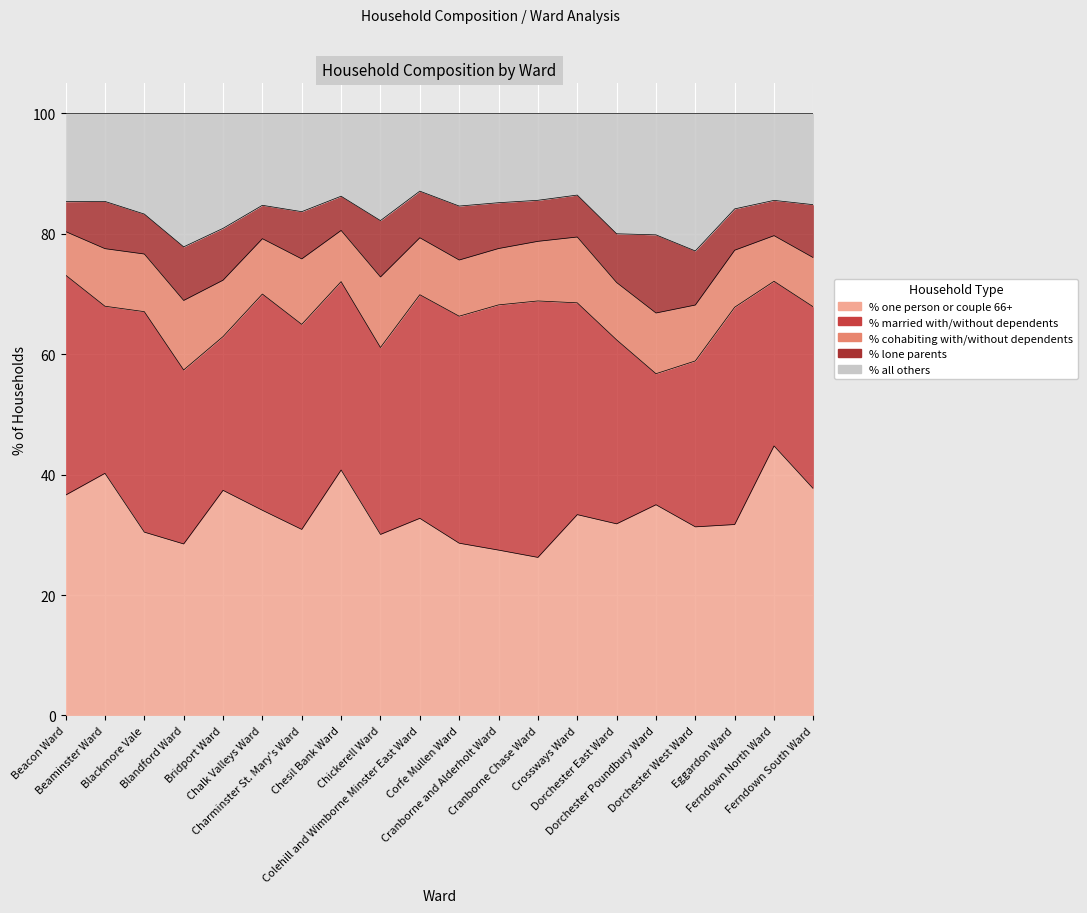

What is the label of the 7th point from the right?

Crossways Ward